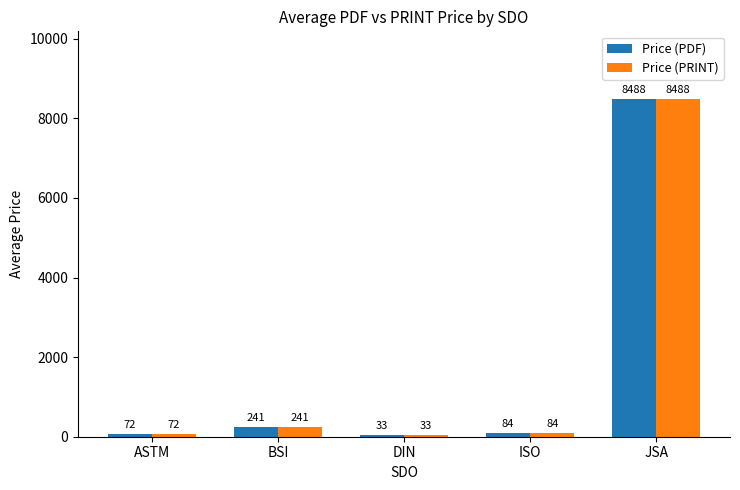

List the labels in order of Price (PRINT) value, largest first.

JSA, BSI, ISO, ASTM, DIN